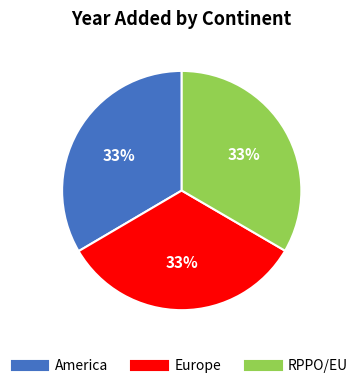

To the nearest percent, what portion does Europe represent?

33%